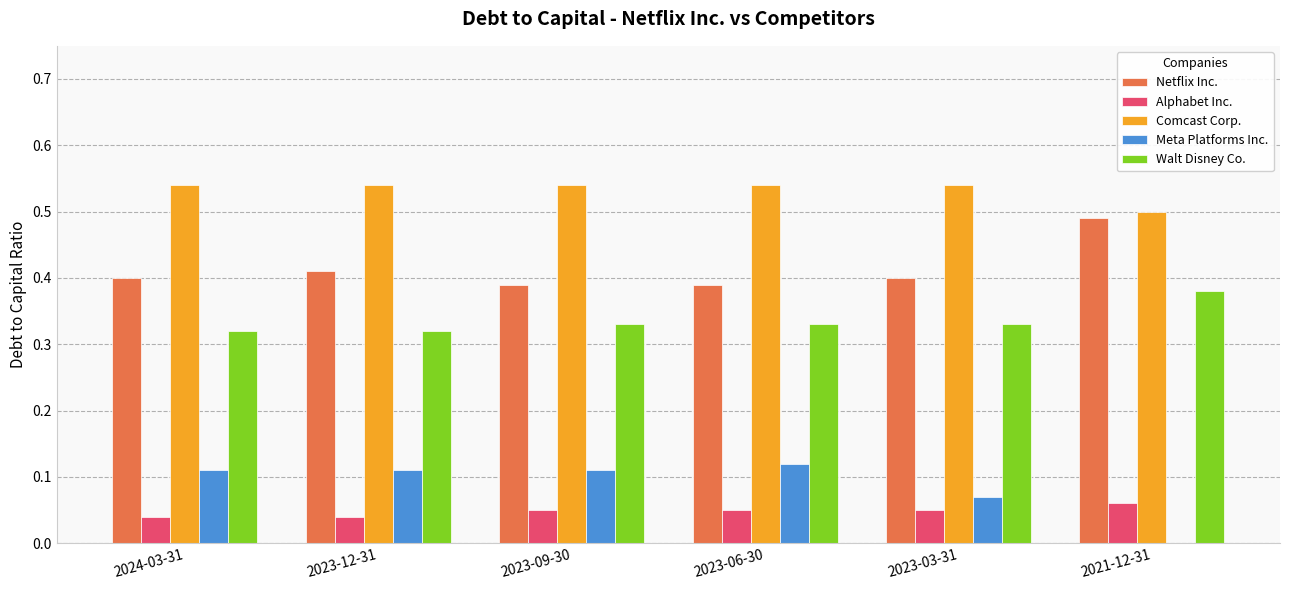

How many groups of bars are there?

6